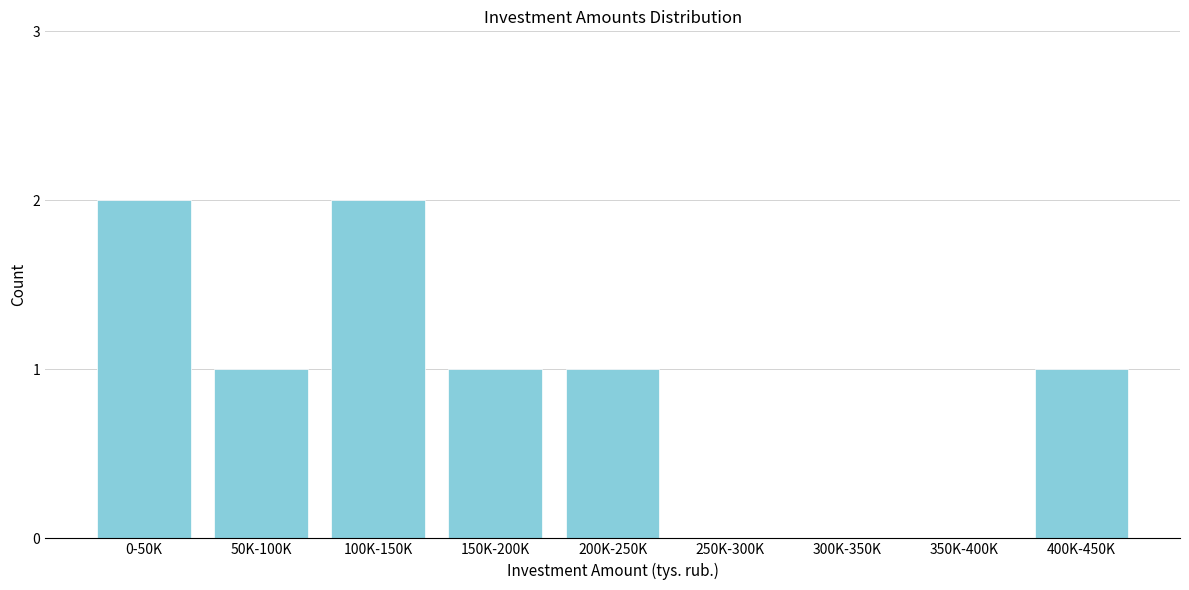

Reading left to right, transcribe all the data shown in this chart.

0-50K=2	50K-100K=1	100K-150K=2	150K-200K=1	200K-250K=1	250K-300K=0	300K-350K=0	350K-400K=0	400K-450K=1